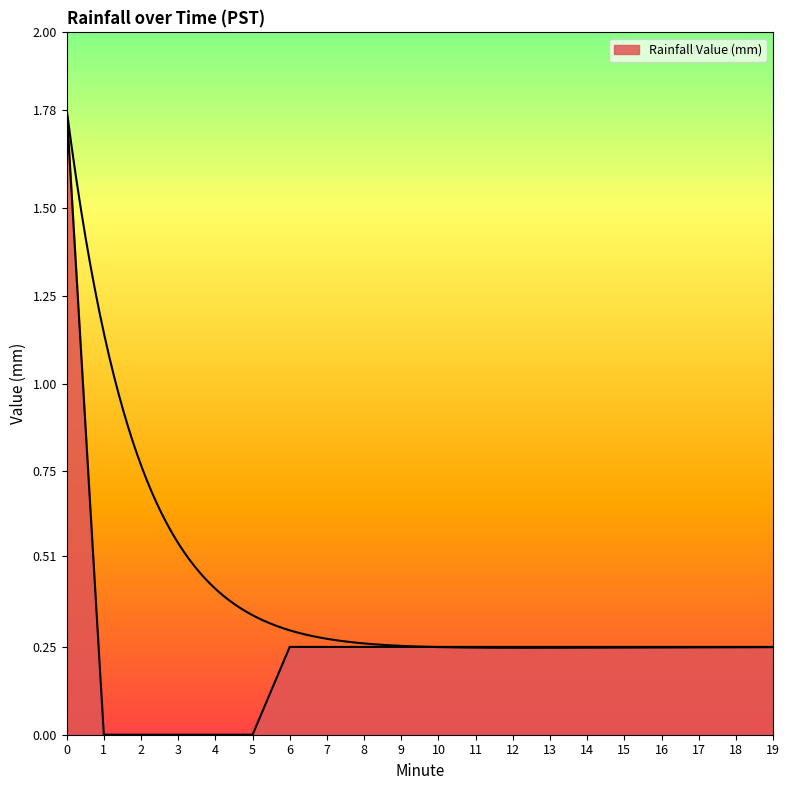

True or false: the data shows 0.4 at 6.

False